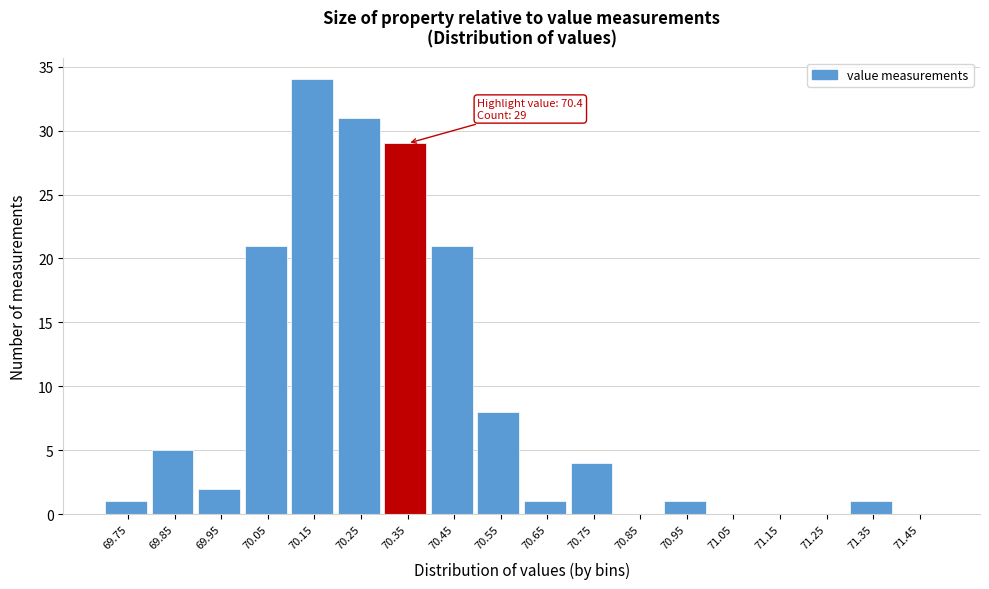

Reading right to left, list all the values displayed in this chart.

71.45=0	71.35=1	71.25=0	71.15=0	71.05=0	70.95=1	70.85=0	70.75=4	70.65=1	70.55=8	70.45=21	70.35=29	70.25=31	70.15=34	70.05=21	69.95=2	69.85=5	69.75=1